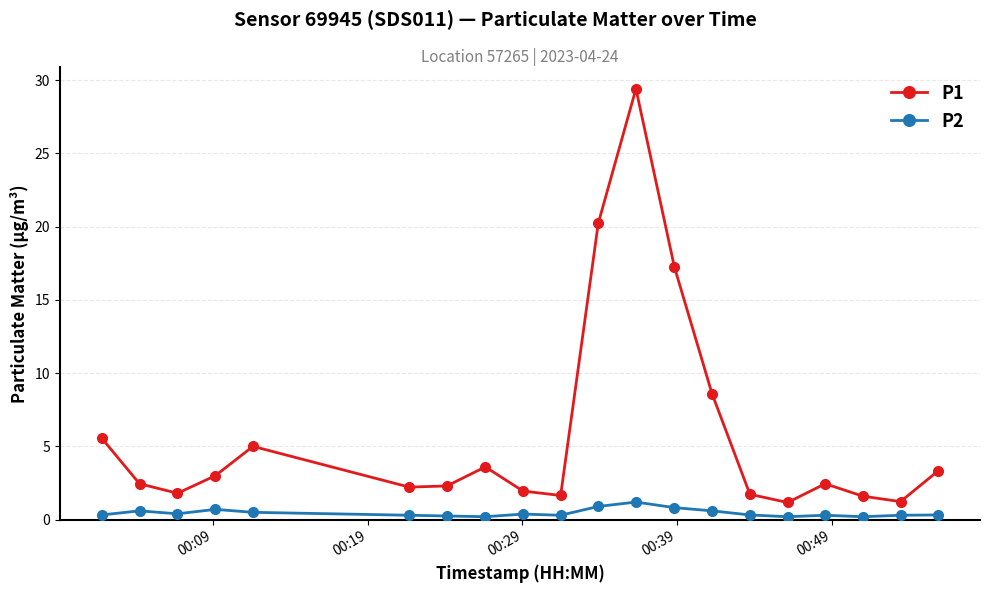

What is the maximum value for P2?

1.2